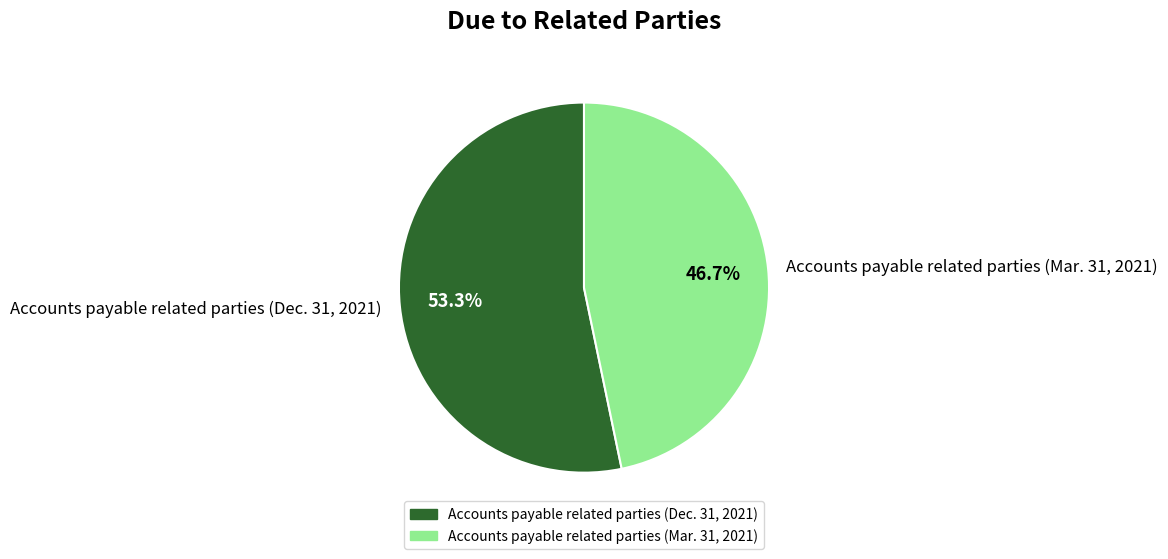

Which category has the biggest portion of the pie?

Accounts payable related parties (Dec. 31, 2021)